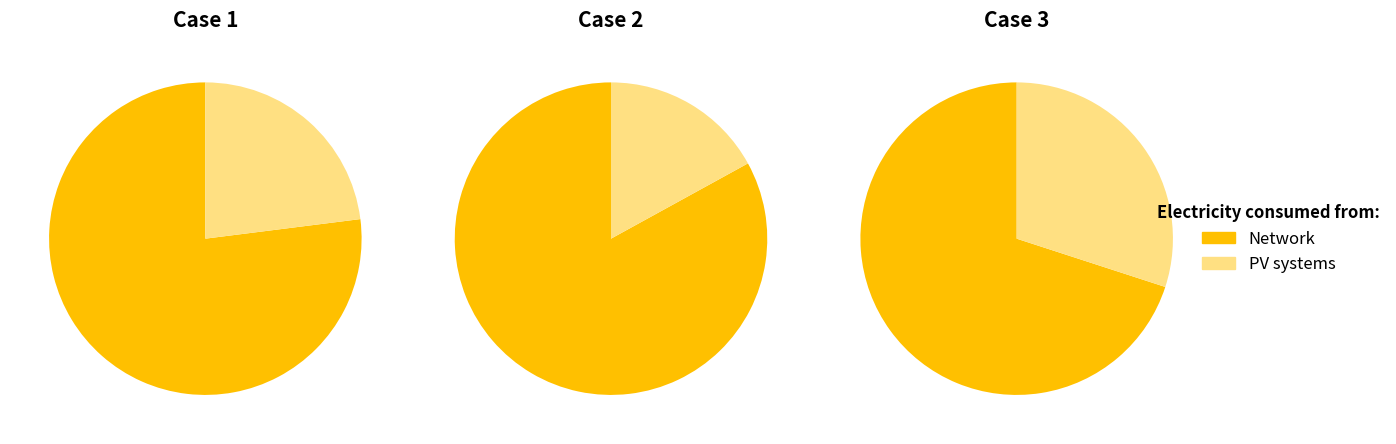

Rank the series at 1 from highest to lowest value.

Network, PV systems